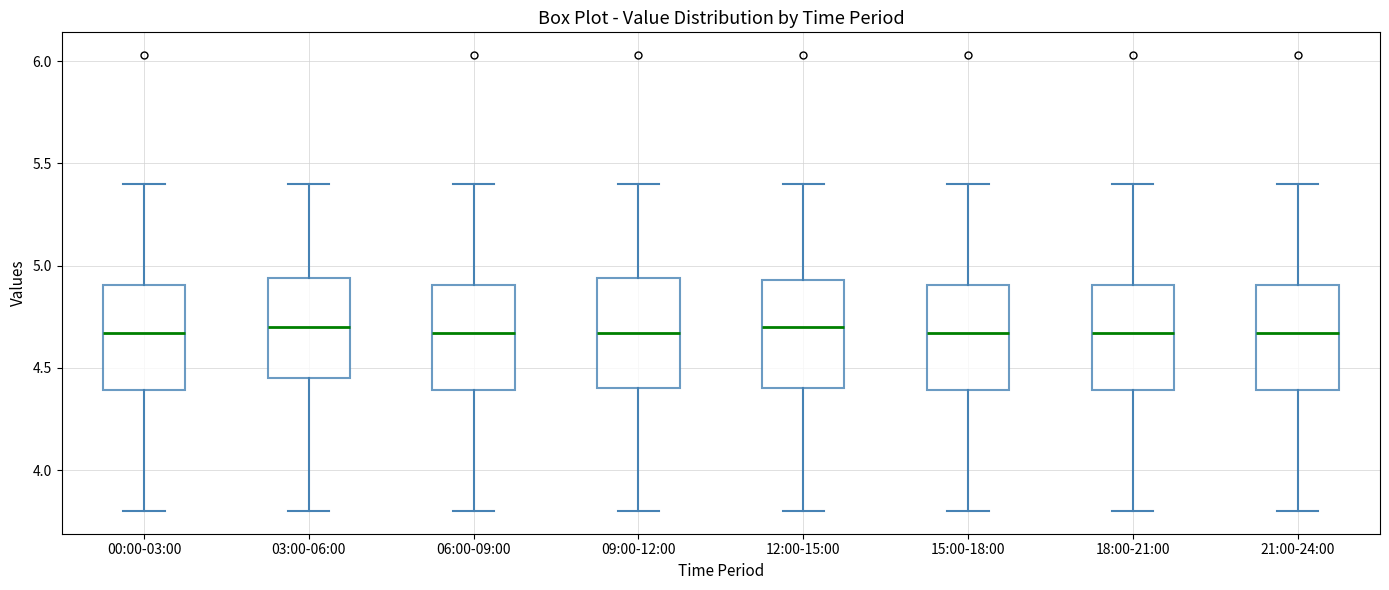

Reading left to right, transcribe this box plot: for each box, give where its median line is, the range the box spans, and where its two whiskers end, as read against the y-axis. The values are not printed on the chart, so give them approximately, as read against the axis.

00:00-03:00: median 4.65, box 4.40 to 4.90, whiskers 3.80 to 5.40
03:00-06:00: median 4.70, box 4.45 to 4.95, whiskers 3.80 to 5.40
06:00-09:00: median 4.65, box 4.40 to 4.90, whiskers 3.80 to 5.40
09:00-12:00: median 4.65, box 4.40 to 4.95, whiskers 3.80 to 5.40
12:00-15:00: median 4.70, box 4.40 to 4.95, whiskers 3.80 to 5.40
15:00-18:00: median 4.65, box 4.40 to 4.90, whiskers 3.80 to 5.40
18:00-21:00: median 4.65, box 4.40 to 4.90, whiskers 3.80 to 5.40
21:00-24:00: median 4.65, box 4.40 to 4.90, whiskers 3.80 to 5.40